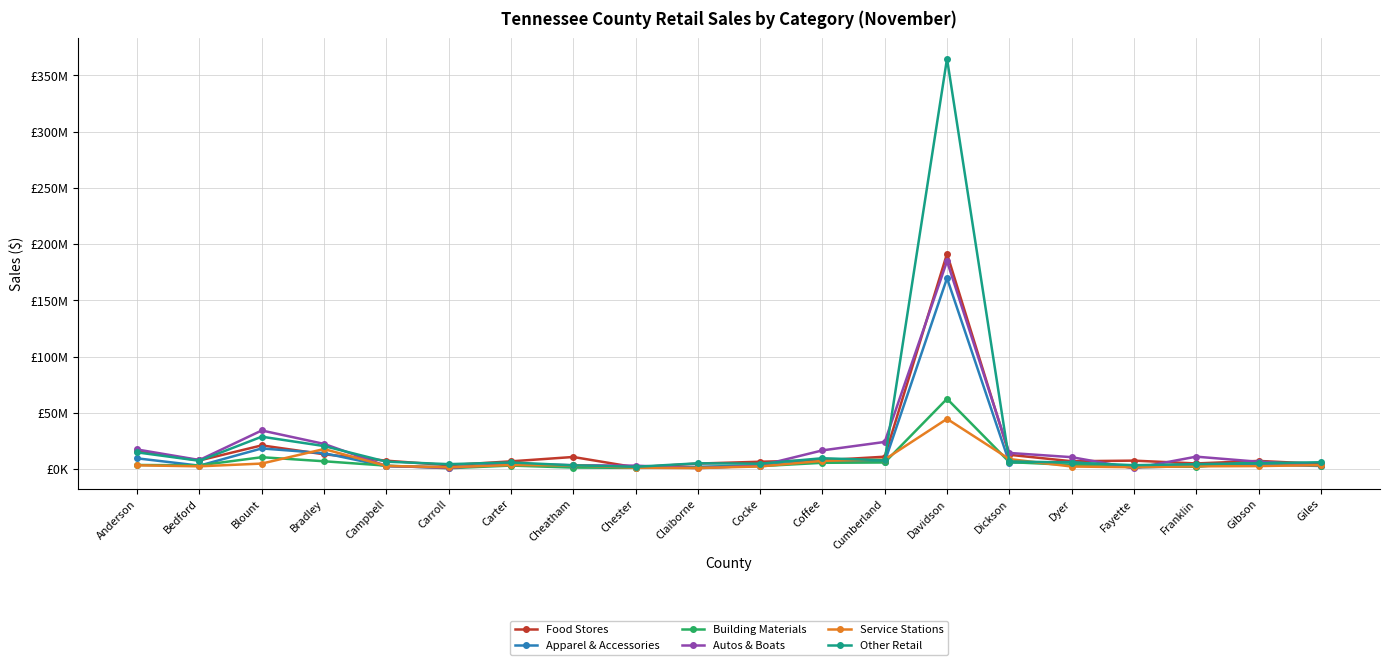

Does the chart have visible grid lines?

Yes